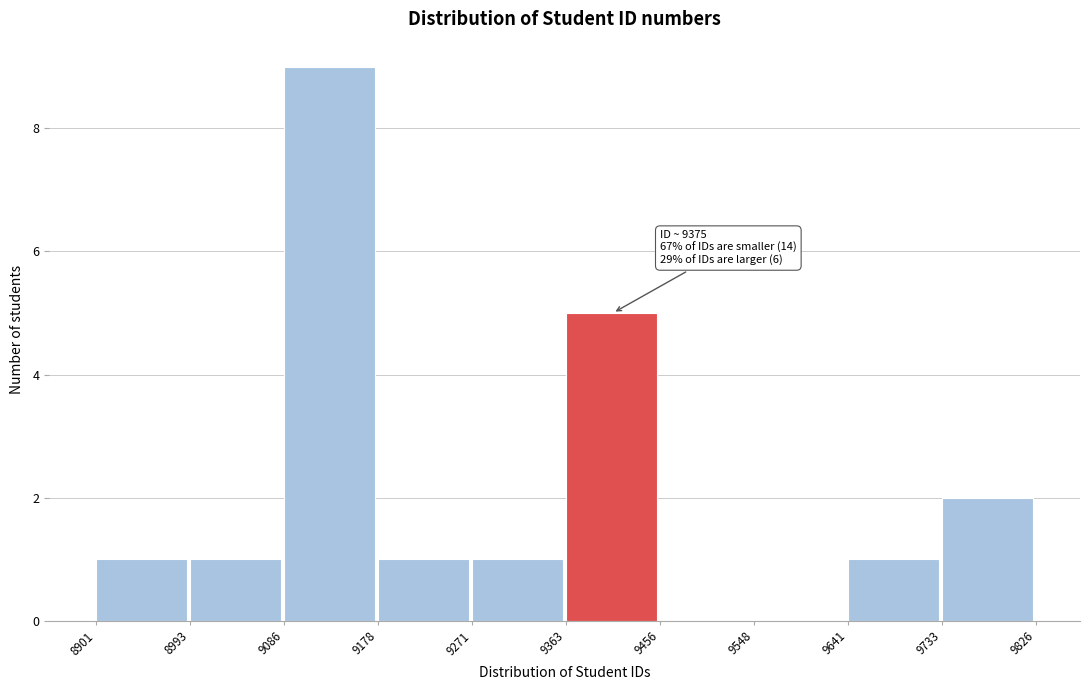

Over which range of the x-axis is the bar tallest?

9086 to 9178